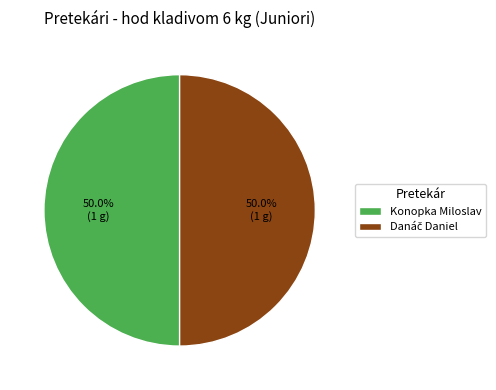

What portion of the pie excludes Konopka Miloslav?

50.0%